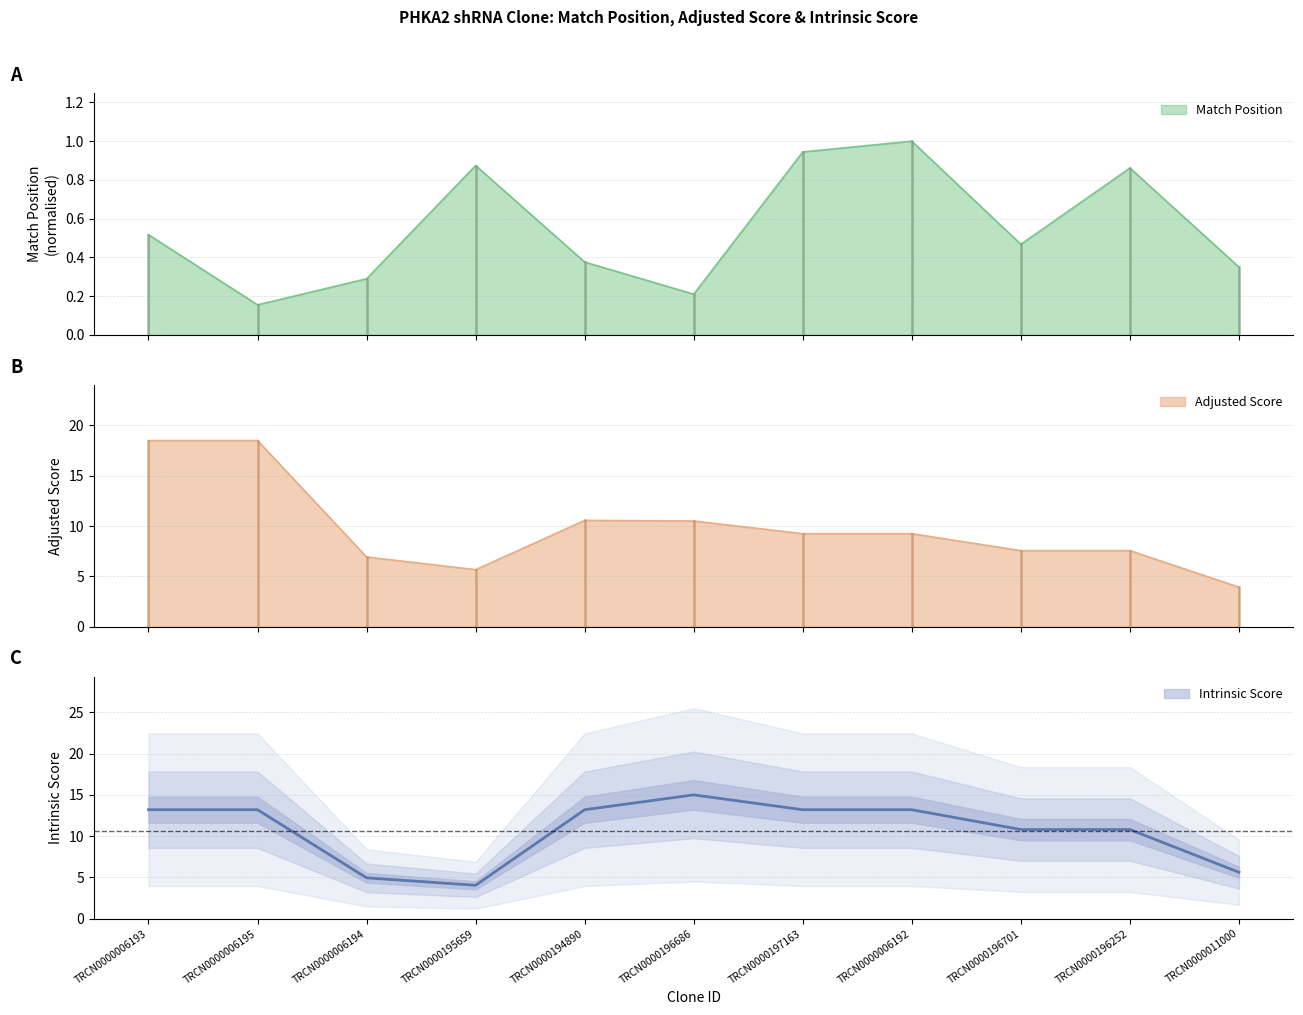

At which label does Intrinsic Score first exceed 13?

TRCN0000006193